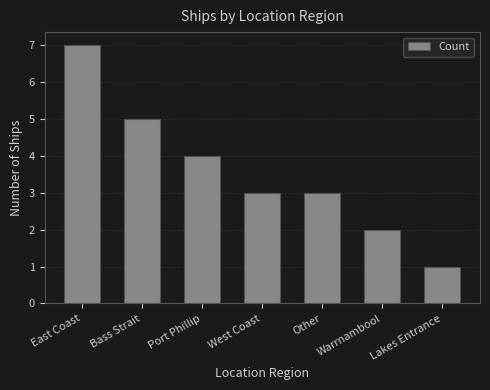

What is the change in value from Bass Strait to Other?

-2